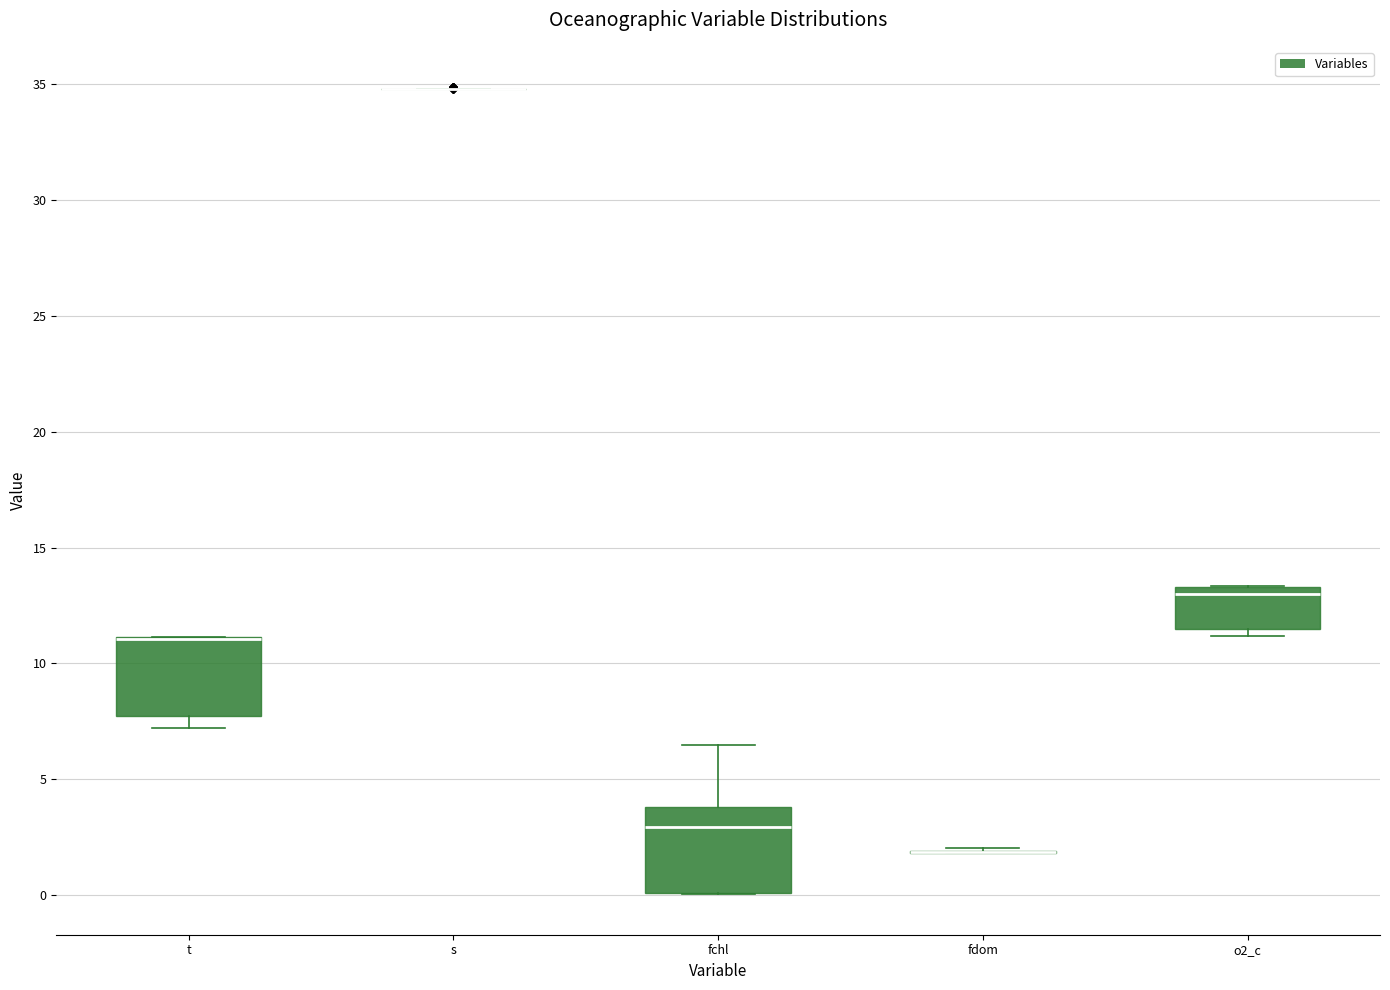

Reading left to right, transcribe this box plot: for each box, give where its median line is, the range the box spans, and where its two whiskers end, as read against the y-axis. The values are not printed on the chart, so give them approximately, as read against the axis.

t: median 11.0 (drawn on the box's upper edge), box 7.5 to 11.0, whiskers 7.0 to 11.0
s: box collapsed to a line at 35.0, whiskers 35.0 to 35.0
fchl: median 3.0, box 0.0 to 4.0, whiskers 0.0 to 6.5
fdom: box collapsed to a line at 2.0, whiskers 2.0 to 2.0
o2_c: median 13.0, box 11.5 to 13.5, whiskers 11.0 to 13.5